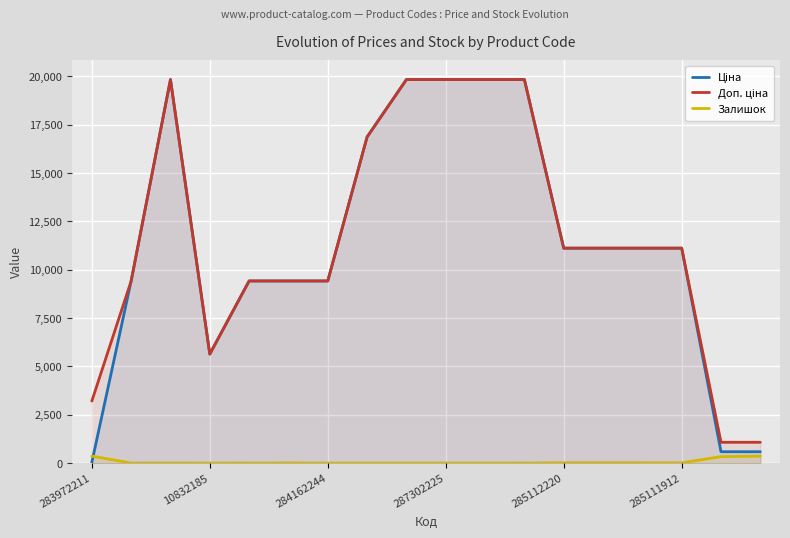

What is the difference between the maximum and minimum values in the Доп. ціна series?

18756.6